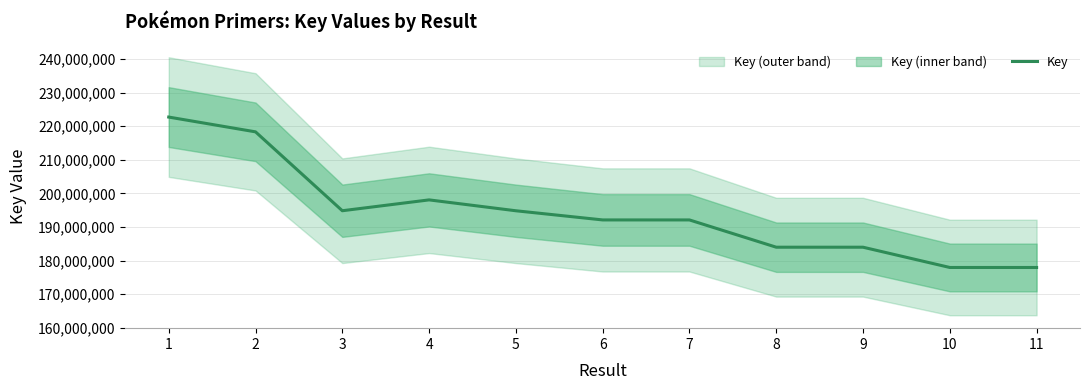

What is the average value?

194243993